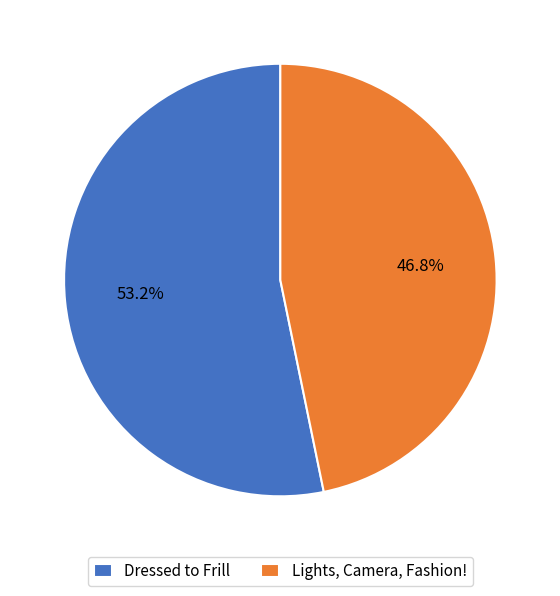

To the nearest percent, what is the average slice percentage?

50%